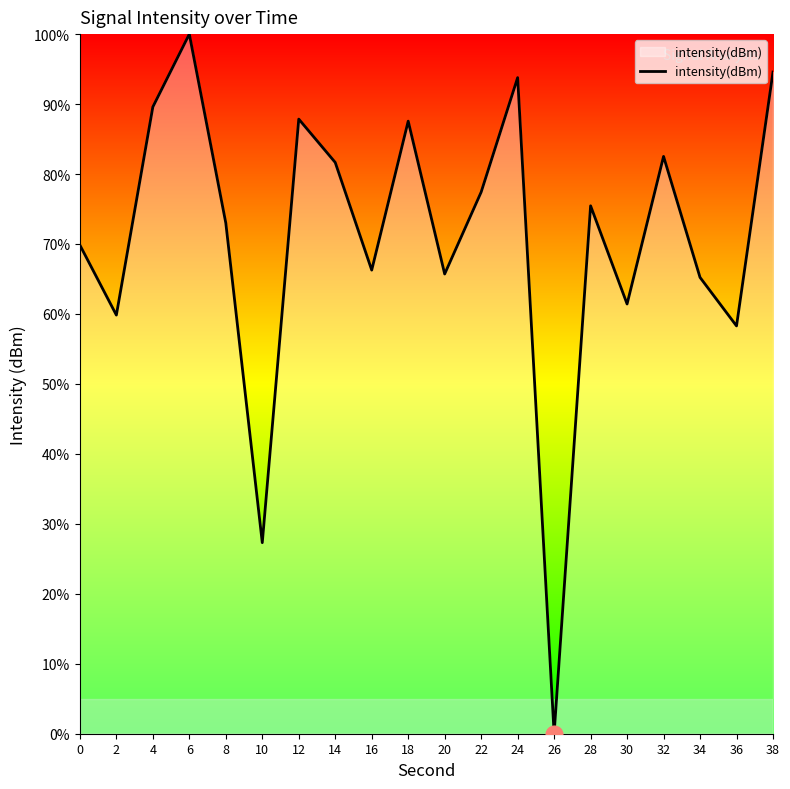

How many interior local peaks (higher than both neighbors) does the data have?

6